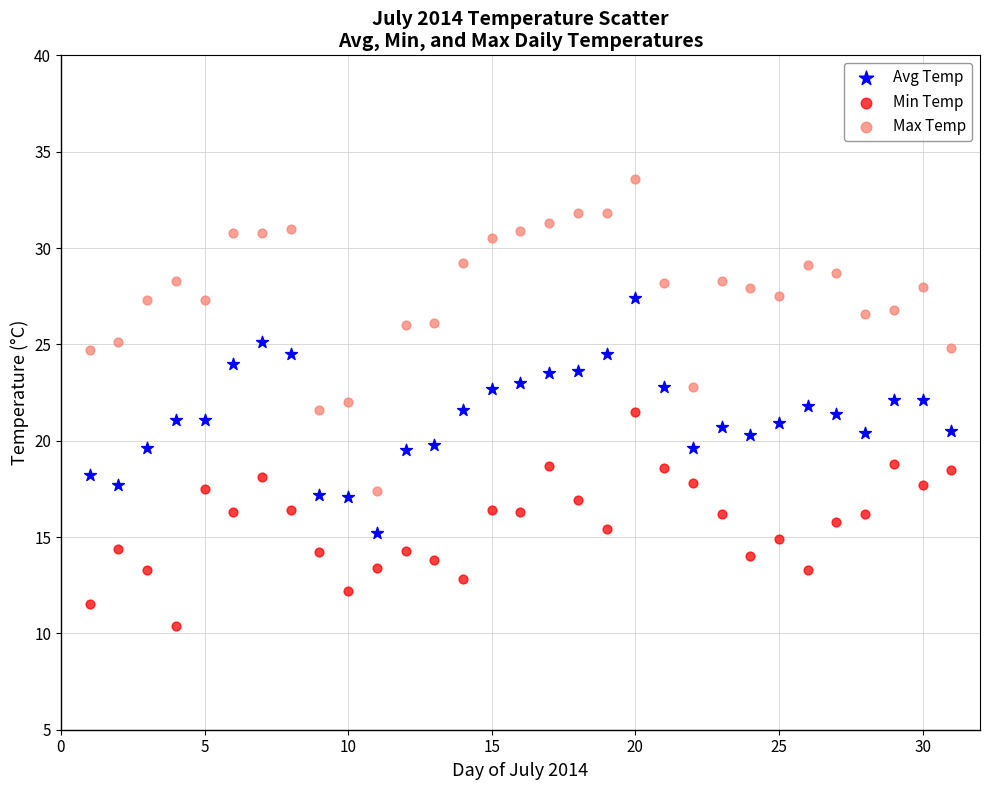

Which series reaches the maximum Y coordinate?

Max Temp